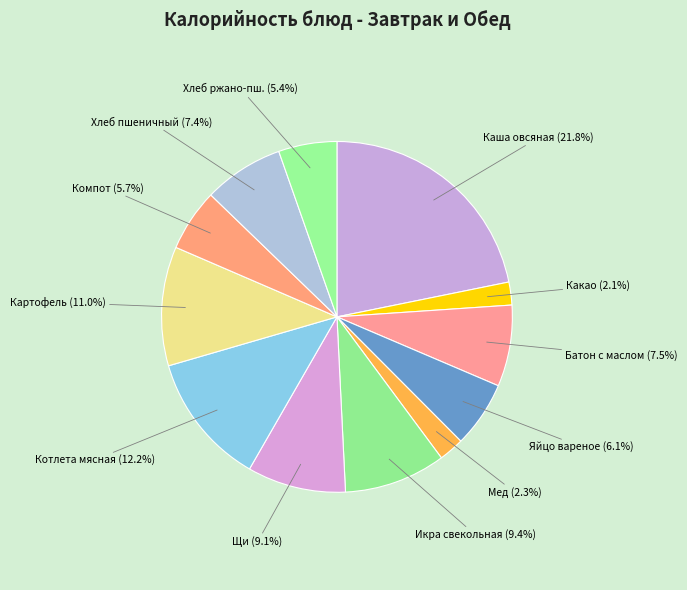

Does Мед account for over 50% of the chart?

No